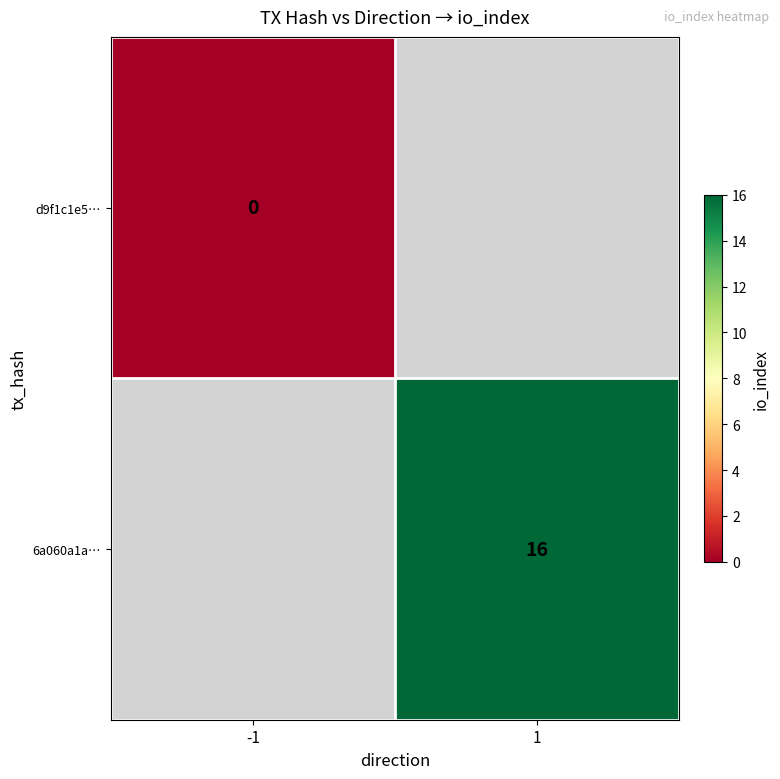

True or false: 6a060a1a… has a value of 28 at 1.

False